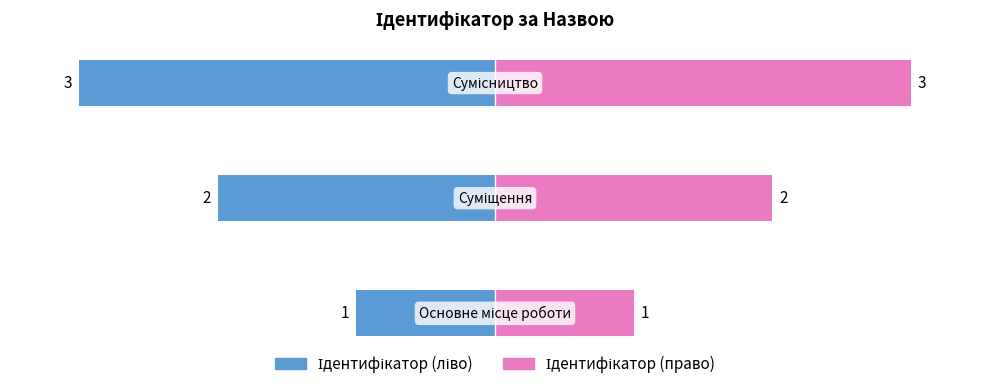

Is the value of Ідентифікатор (ліво) at 1 greater than the value of Ідентифікатор (право) at 2?

No